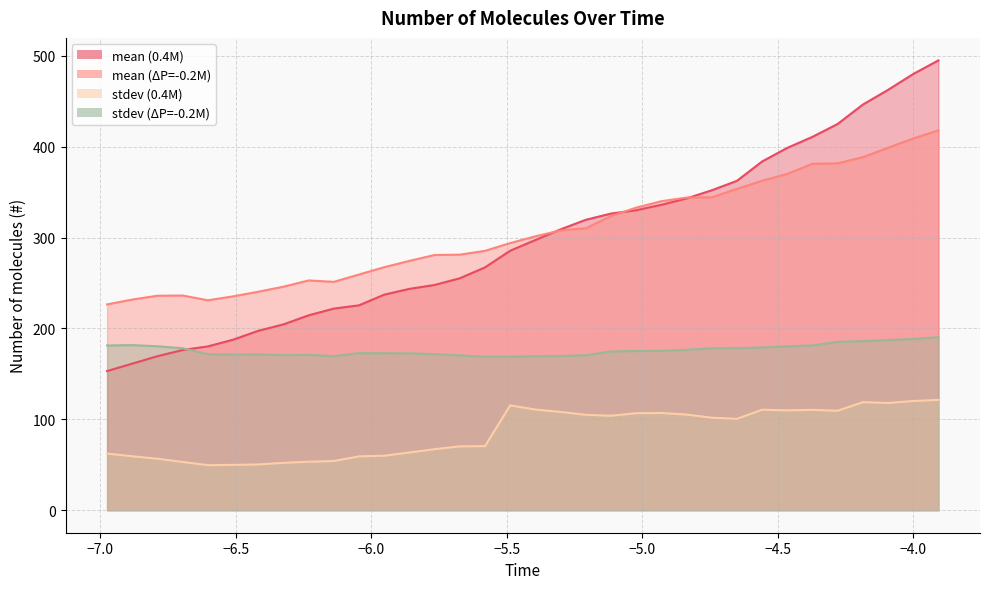

How many interior local peaks does the stdev (0.4M) series have?

5